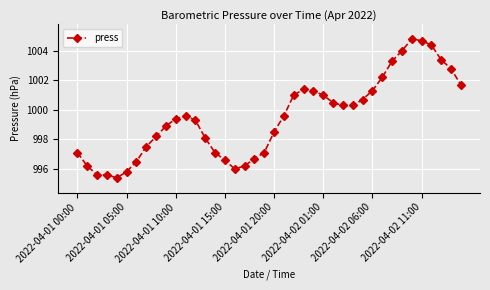

What is the difference between the maximum and minimum values?

9.4